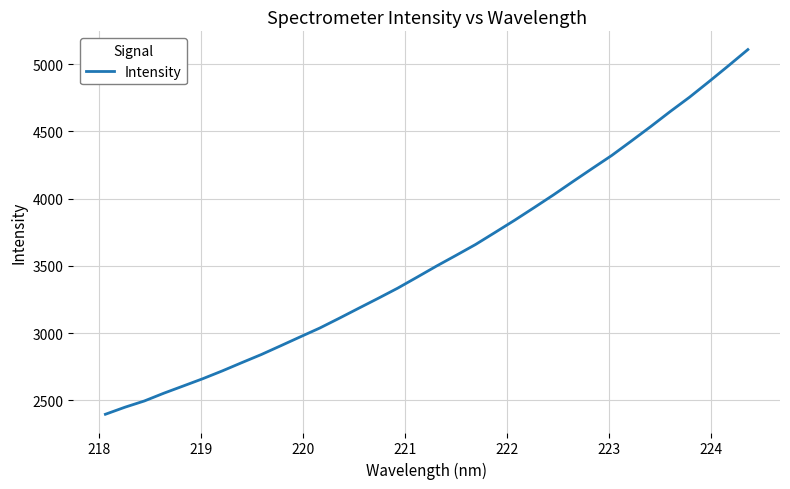

True or false: there are more than 0 points higher than both neighbors.

False